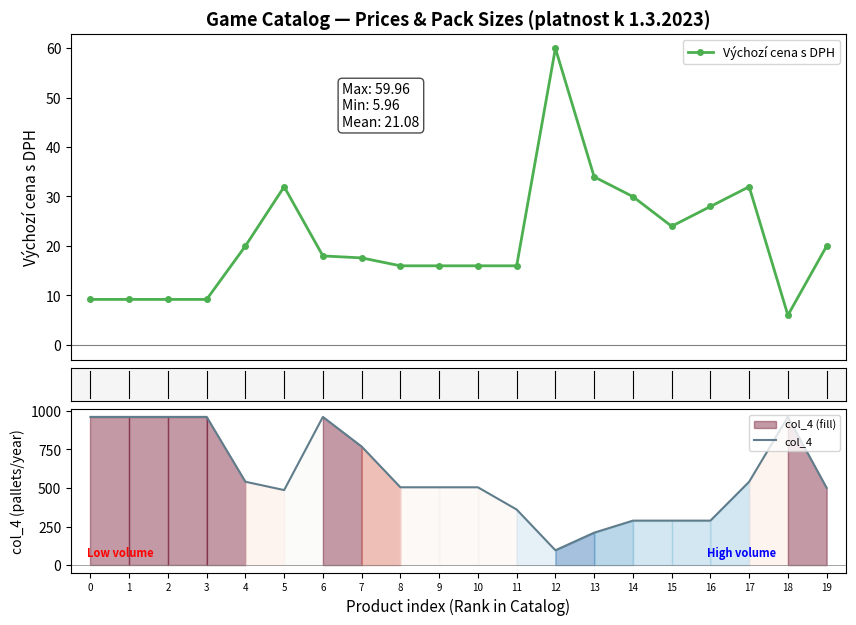

How many values in the Výchozí cena s DPH series are below 17?

9